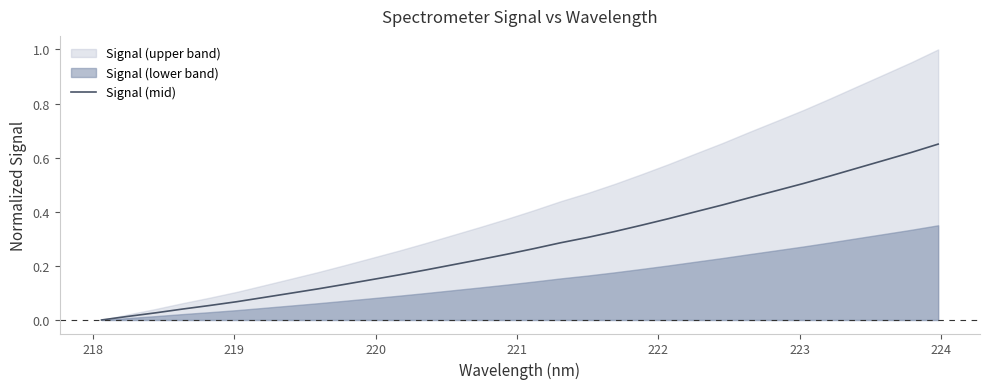

What is the label of the 2nd point from the left?

218